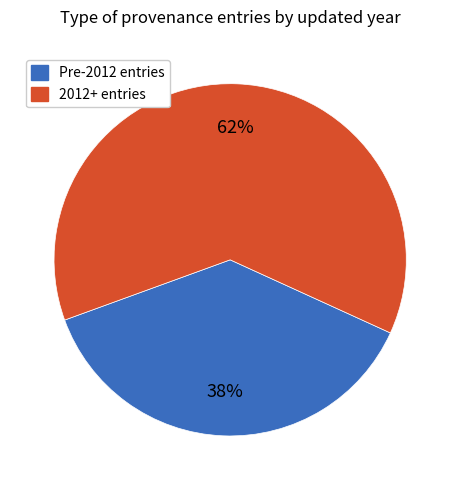

Which has a higher value, 2012+ entries or Pre-2012 entries?

2012+ entries